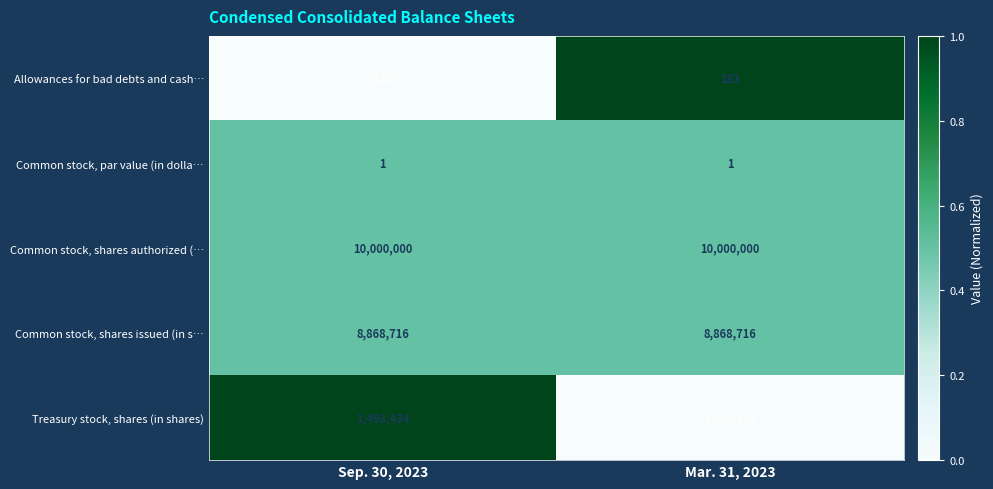

What is the difference between the highest and lowest values at Sep. 30, 2023?

1.0